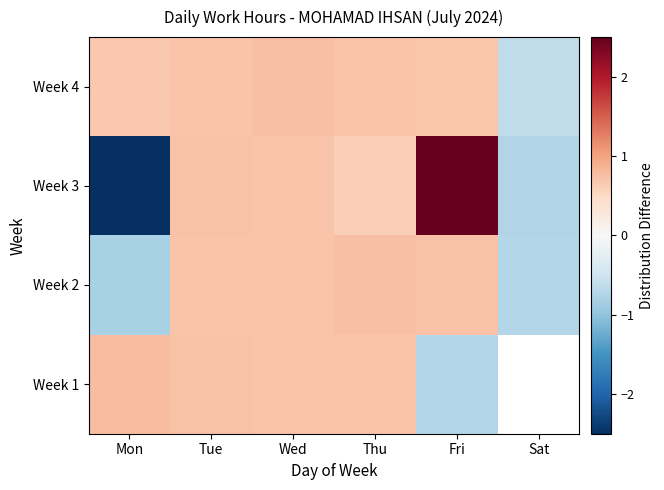

At which category is the sum across all series the highest?

Fri